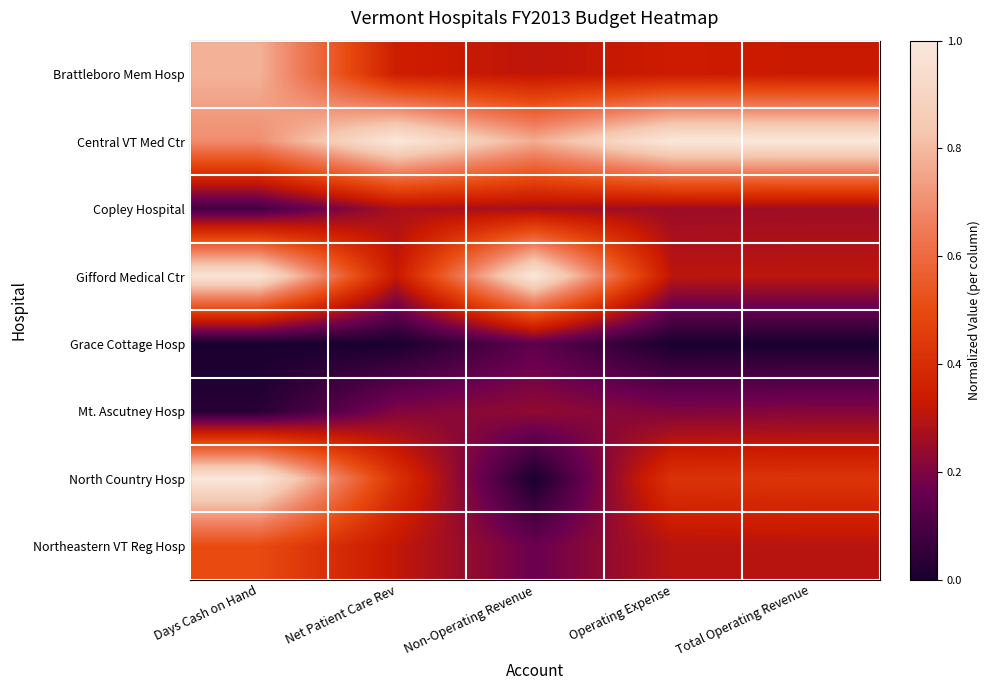

Rank the series at Operating Expense from lowest to highest value.

Grace Cottage Hosp, Mt. Ascutney Hosp, Copley Hospital, Northeastern VT Reg Hosp, Gifford Medical Ctr, Brattleboro Mem Hosp, North Country Hosp, Central VT Med Ctr